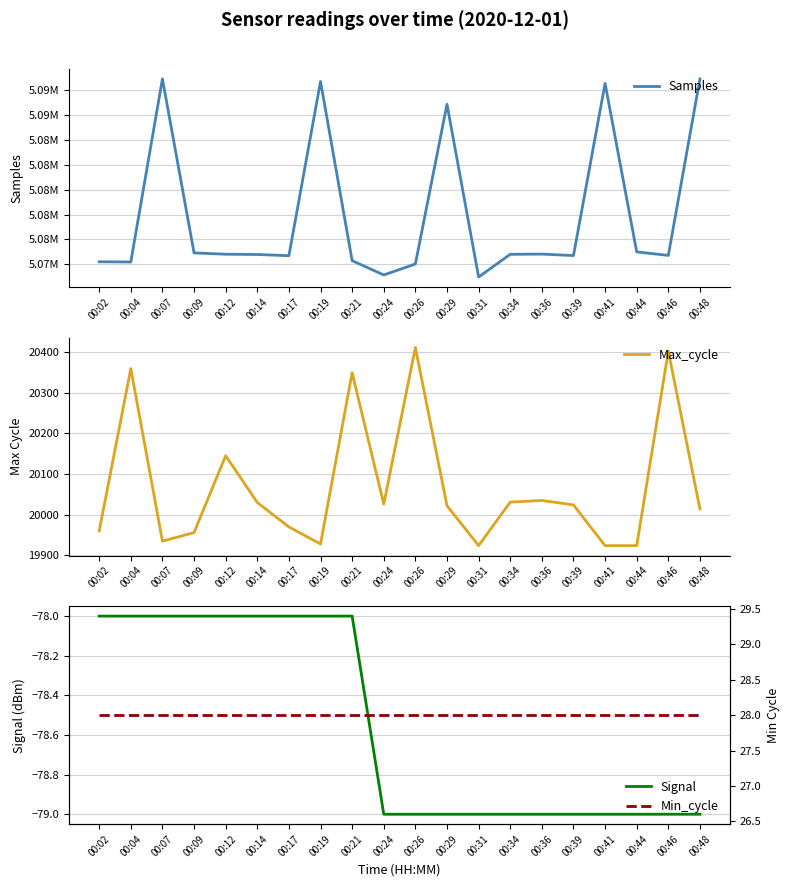

At 00:17, list the series in order from smallest to largest.

Signal, Min_cycle, Max_cycle, Samples